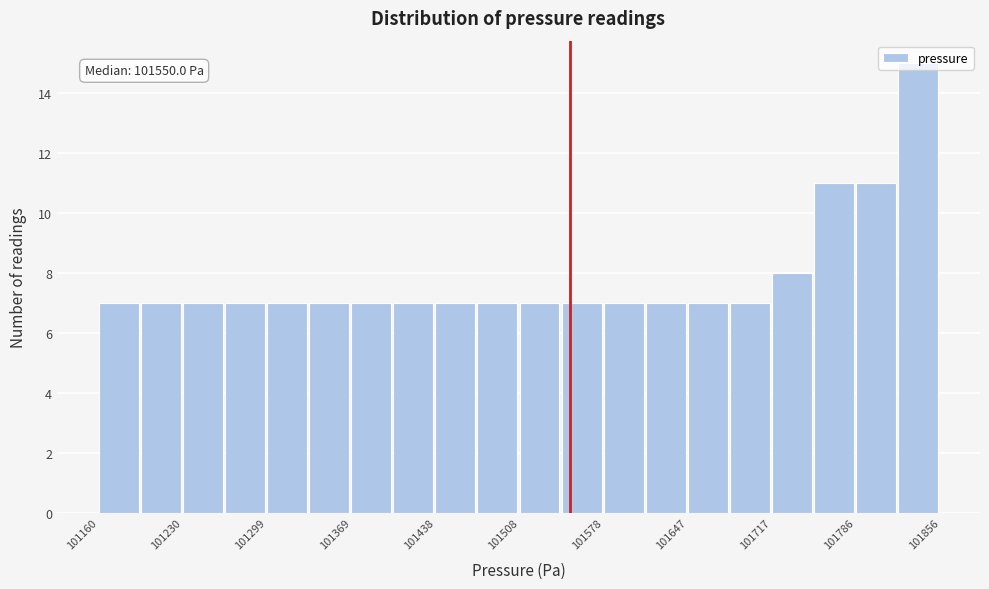

Around what value on the x-axis is the tallest bar? Give the approximate position of its centre, as read against the axis.

101840